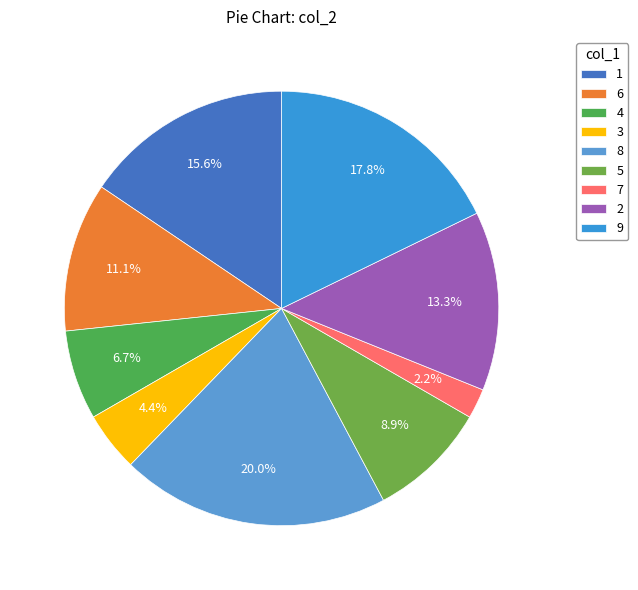

What is the largest slice in the pie chart?

8